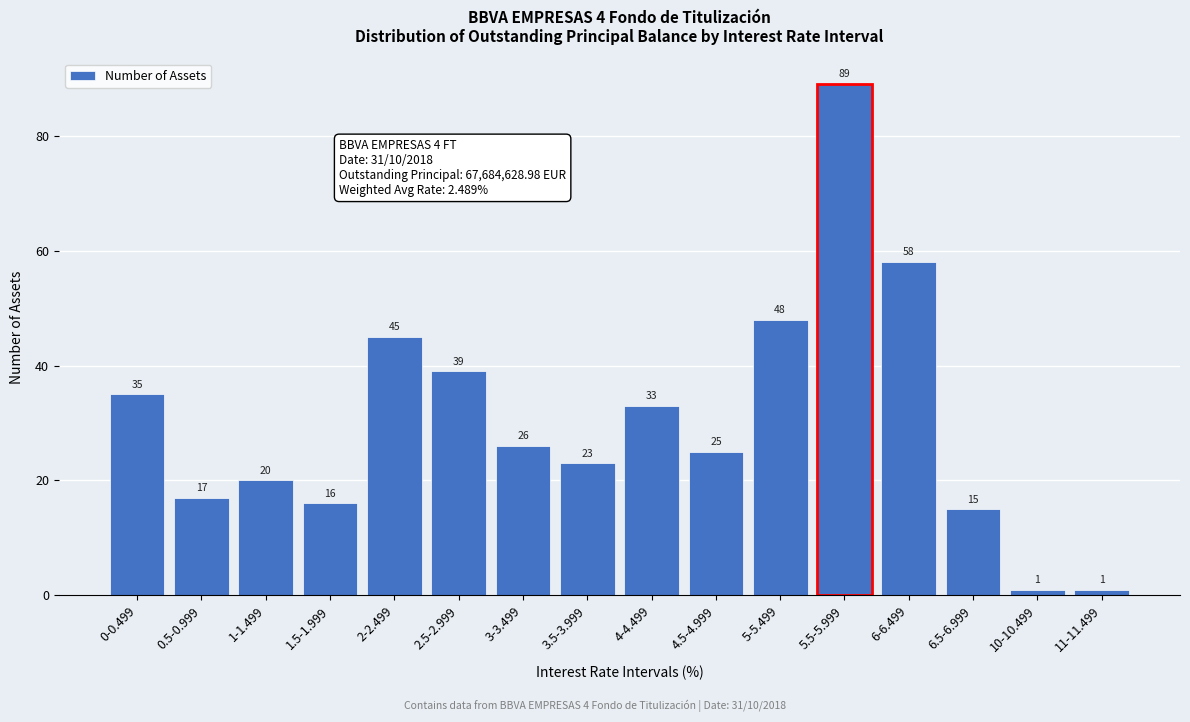

Reading left to right, transcribe all the data shown in this chart.

35	17	20	16	45	39	26	23	33	25	48	89	58	15	1	1